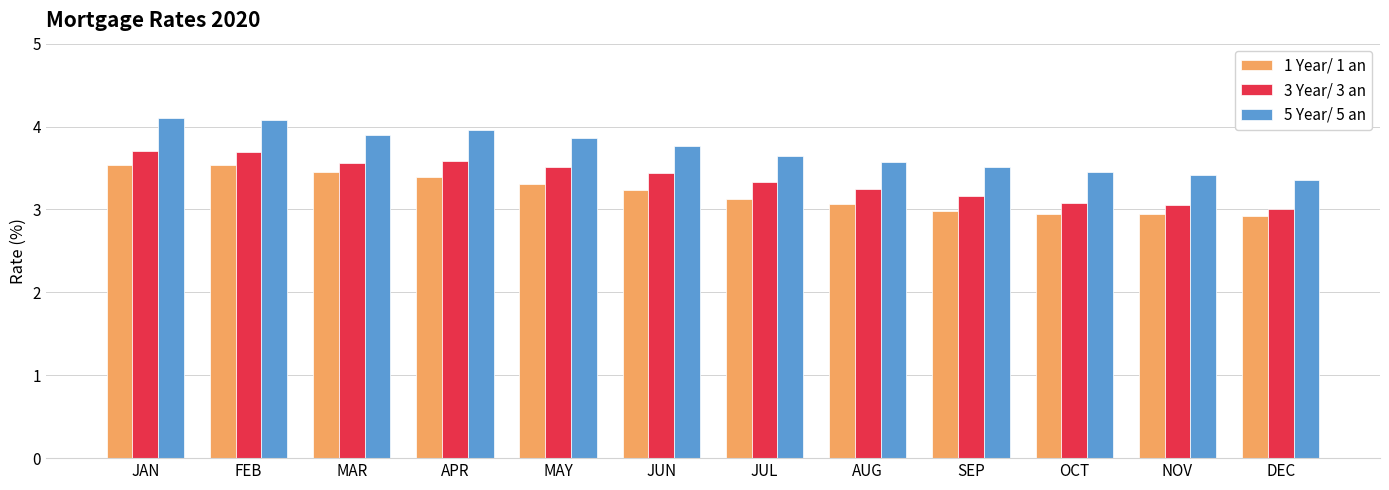

List the series in order of their overall mean, highest first.

5 Year/ 5 an, 3 Year/ 3 an, 1 Year/ 1 an